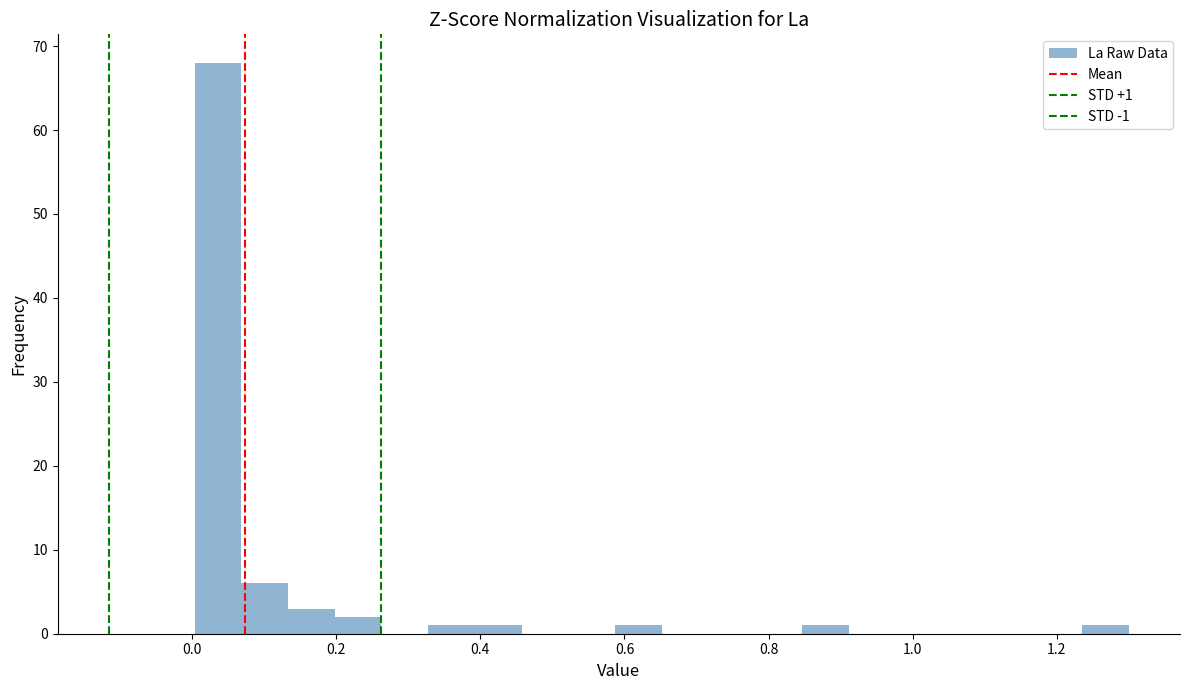

Read against the x-axis, roughly where is the centre of the tallest bar?

0.04